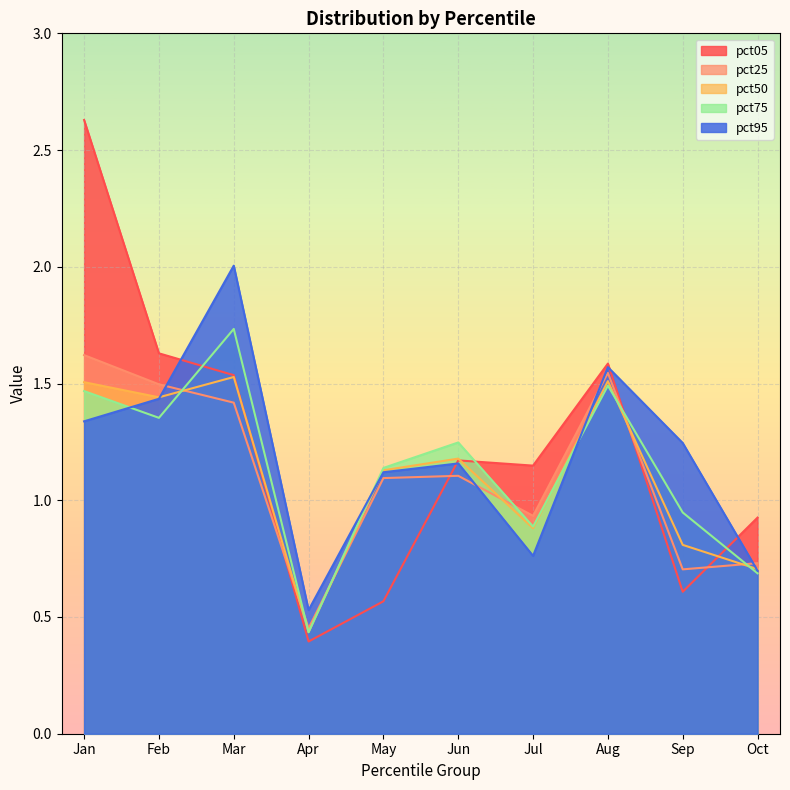

Which category has the lowest value in the pct95 series?

Apr